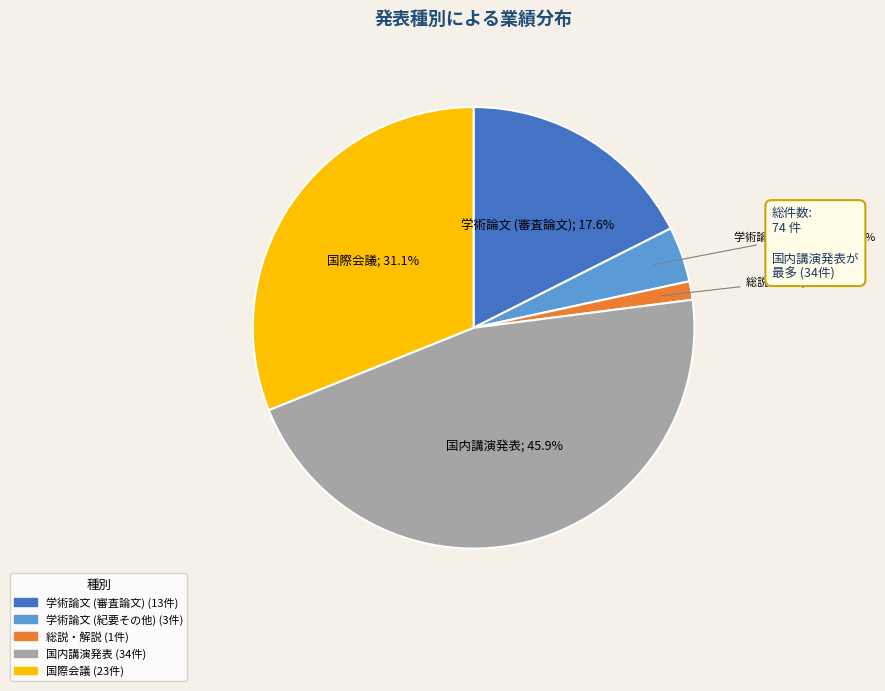

Between 国際会議 and 学術論文 (紀要その他), which is larger?

国際会議